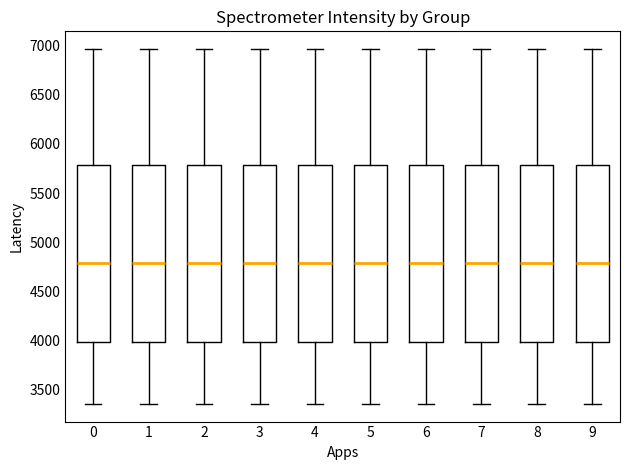

Reading left to right, read every box against the y-axis: the position of its median line, the range the box covers, and the ends of its whiskers. The values are not printed on the chart, so give them approximately, as read against the axis.

0: median 4800, box 4000 to 5800, whiskers 3350 to 6950
1: median 4800, box 4000 to 5800, whiskers 3350 to 6950
2: median 4800, box 4000 to 5800, whiskers 3350 to 6950
3: median 4800, box 4000 to 5800, whiskers 3350 to 6950
4: median 4800, box 4000 to 5800, whiskers 3350 to 6950
5: median 4800, box 4000 to 5800, whiskers 3350 to 6950
6: median 4800, box 4000 to 5800, whiskers 3350 to 6950
7: median 4800, box 4000 to 5800, whiskers 3350 to 6950
8: median 4800, box 4000 to 5800, whiskers 3350 to 6950
9: median 4800, box 4000 to 5800, whiskers 3350 to 6950